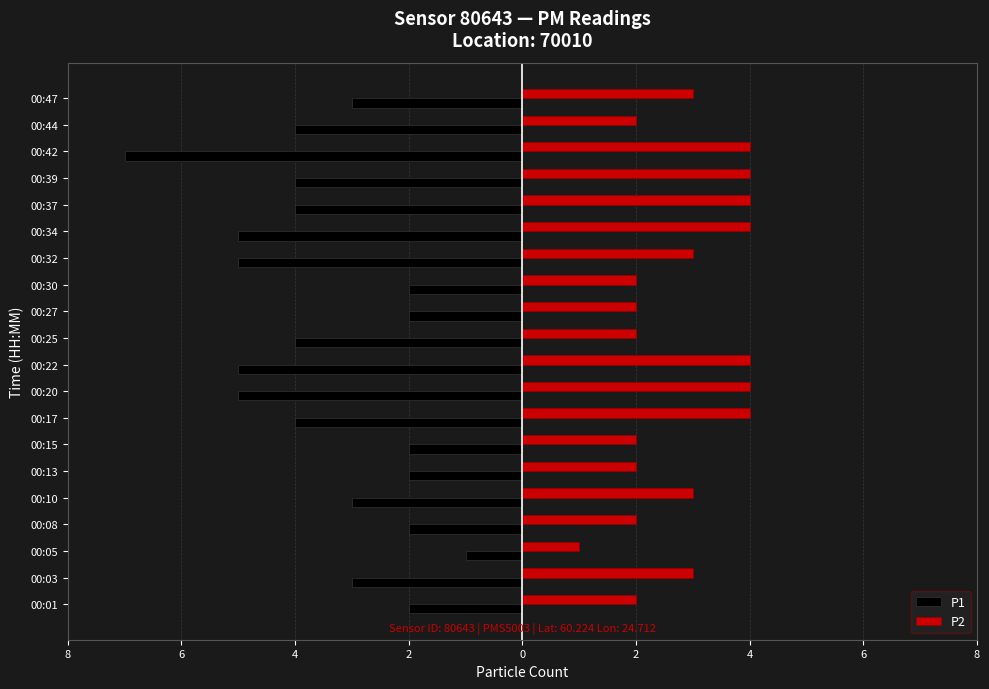

What are all the series names shown in the legend?

P1, P2